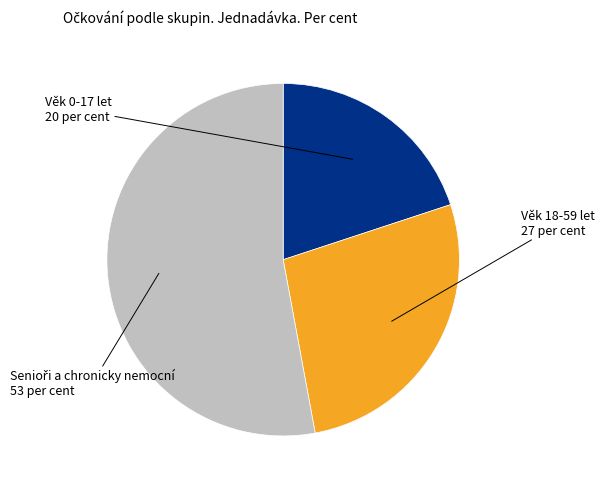

Does any single category account for the majority?

Yes